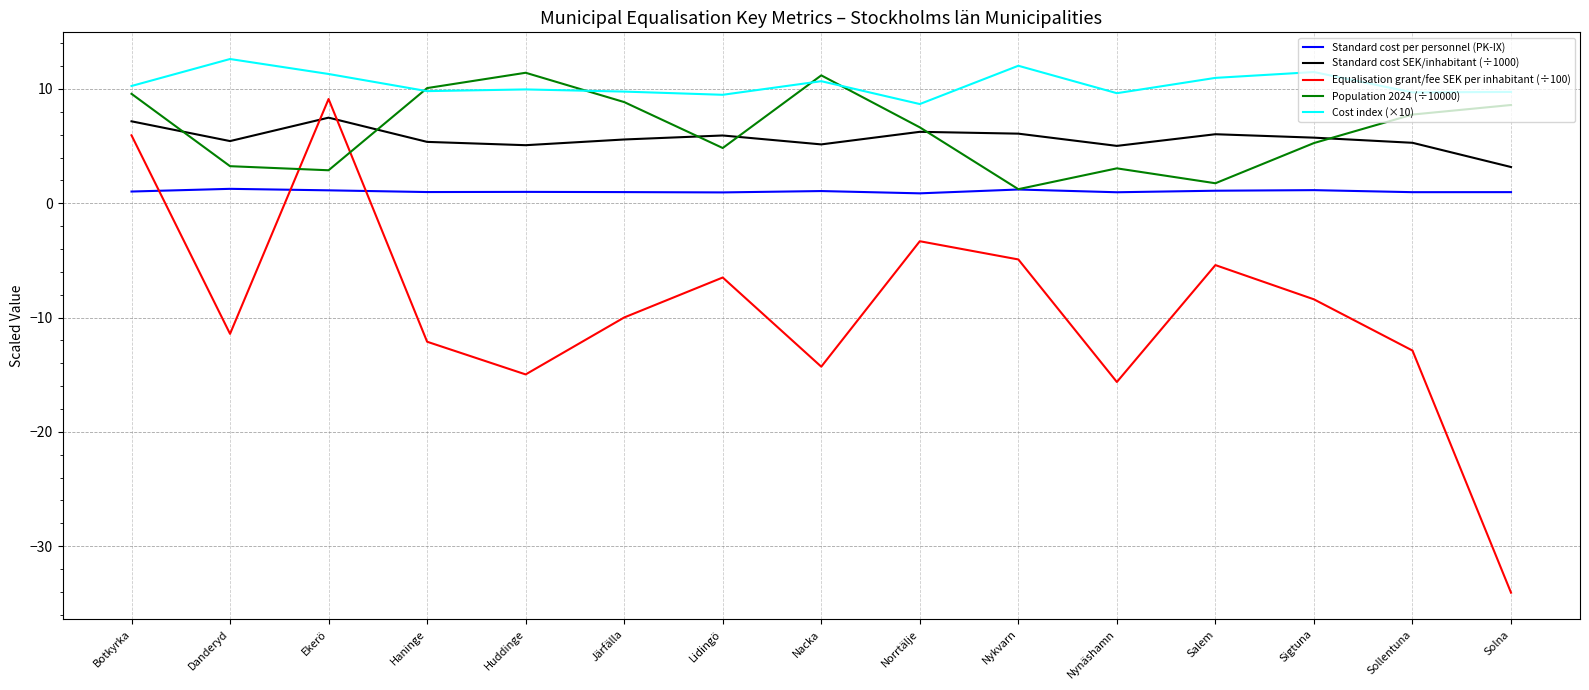

Which series has the largest range (max minus min)?

Equalisation grant/fee SEK per inhabitant (÷100)